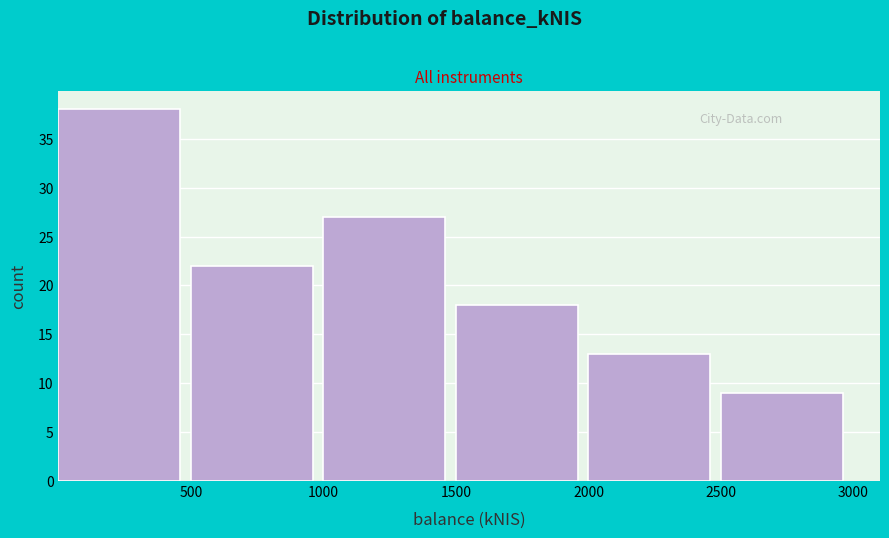

How tall is the bar that spans 2500 to 3000 on the x-axis? The values are not printed on the chart, so give them approximately, as read against the axis.

9